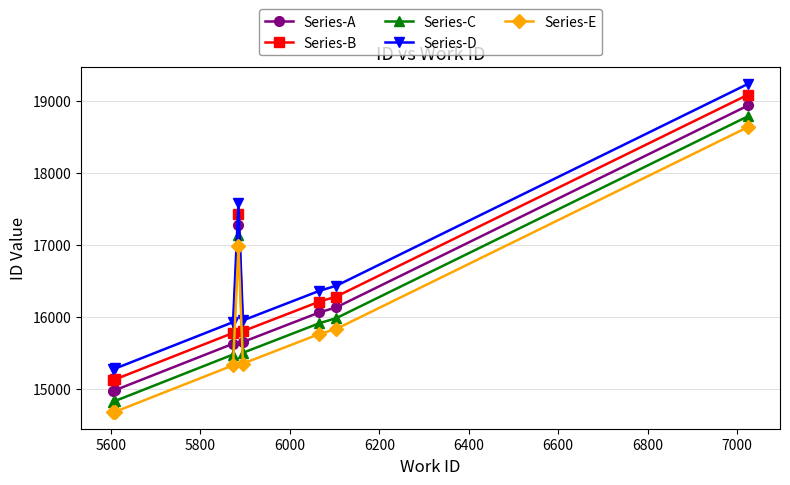

True or false: Series-A and Series-D cross at least once.

False